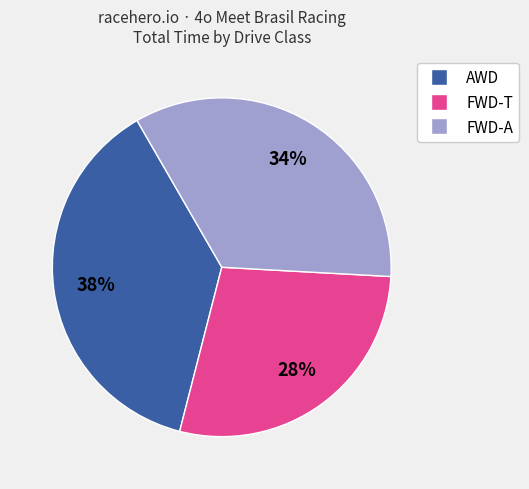

What percentage is the FWD-A slice, to the nearest percent?

34%